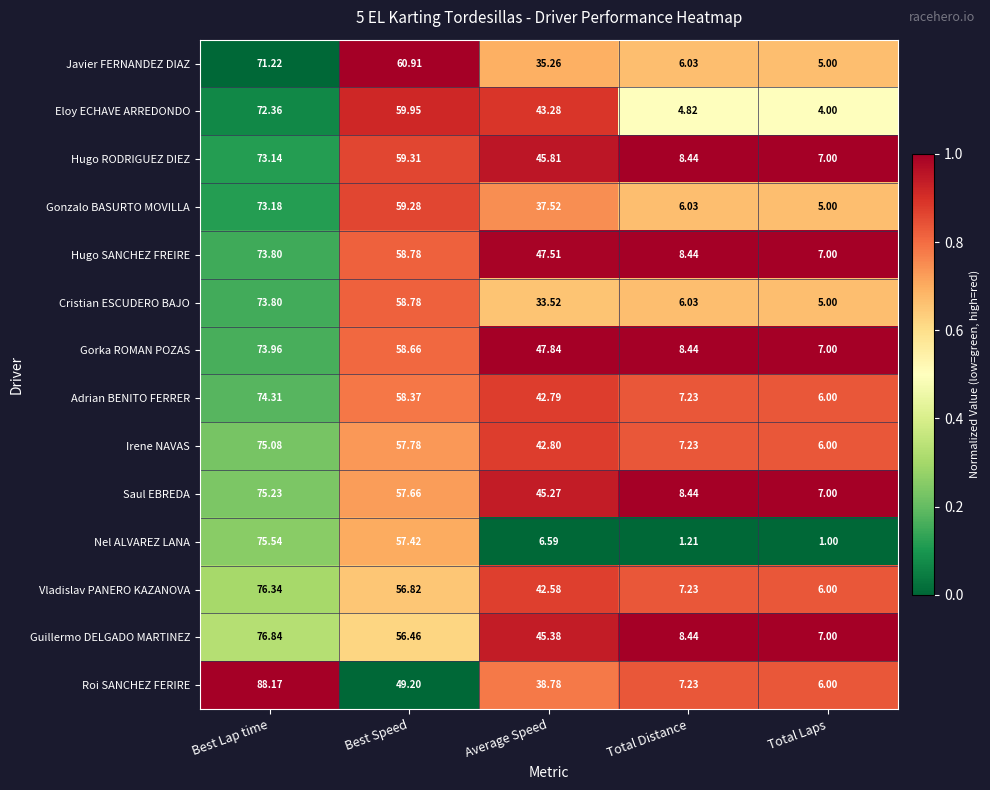

Rank the categories by Vladislav PANERO KAZANOVA value from highest to lowest.

Best Lap time, Best Speed, Average Speed, Total Distance, Total Laps